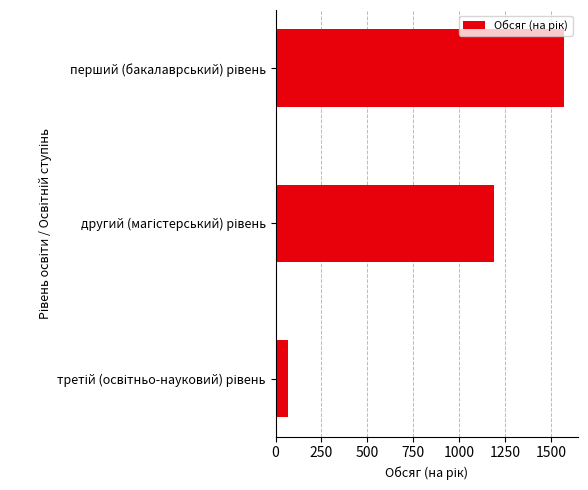

What is the value of the 3rd bar from the top?

70